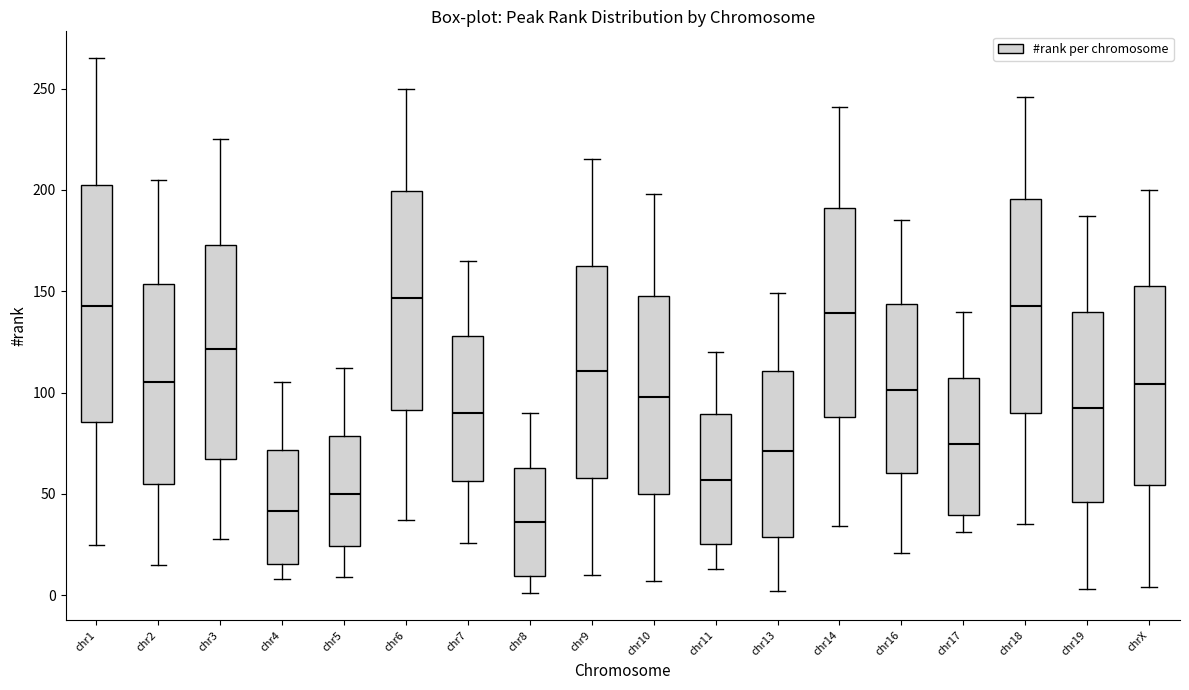

Where does the median line of the box for chr18 sit on the y-axis? The values are not printed on the chart, so give them approximately, as read against the axis.

145